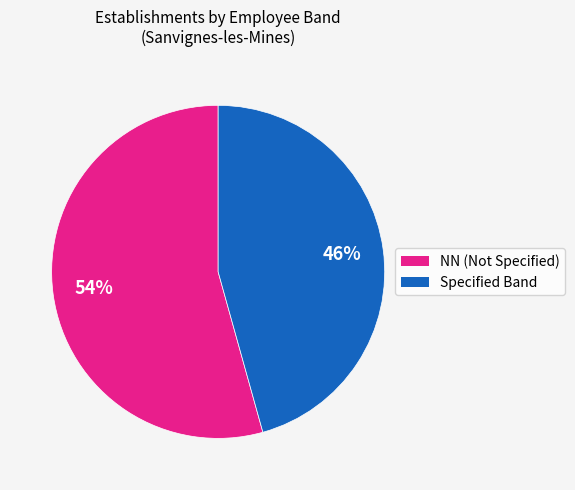

Does any single category account for the majority?

Yes